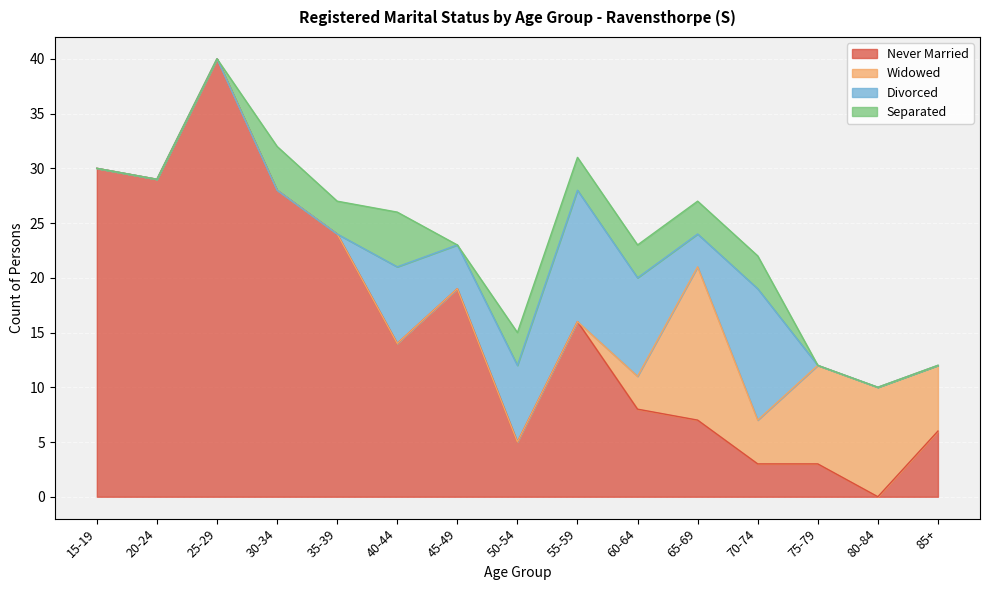

Rank the series by their maximum value, from lowest to highest.

Separated, Divorced, Widowed, Never Married